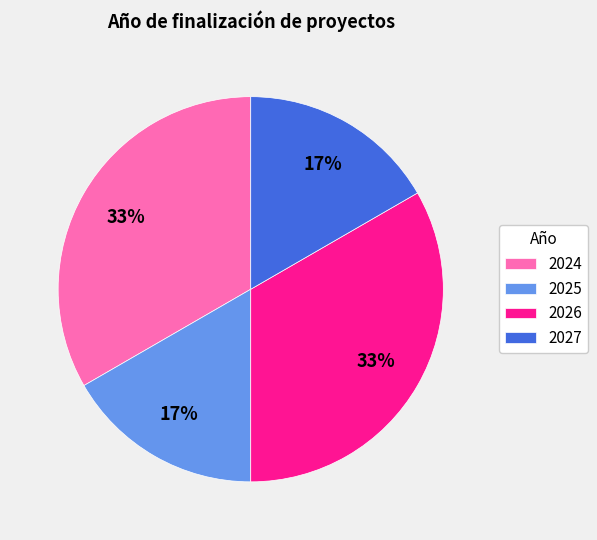

To the nearest percent, what is the average slice percentage?

25%